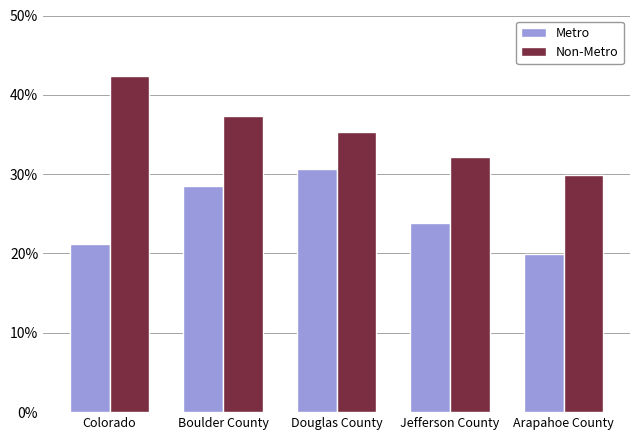

How many bars are there in total?

10